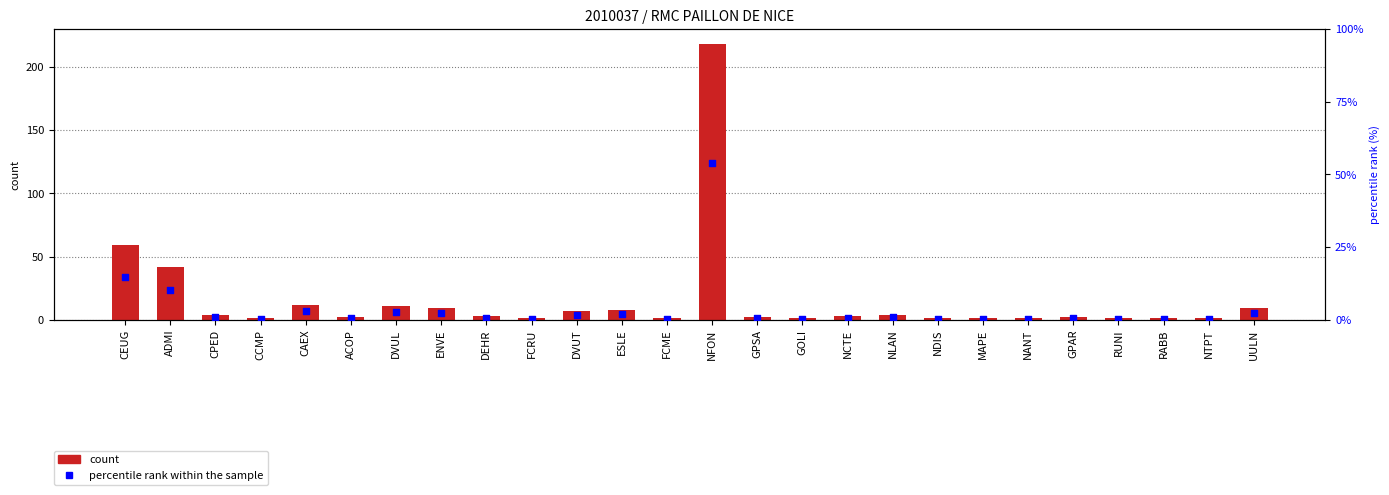

At which category is the sum across all series the highest?

NFON